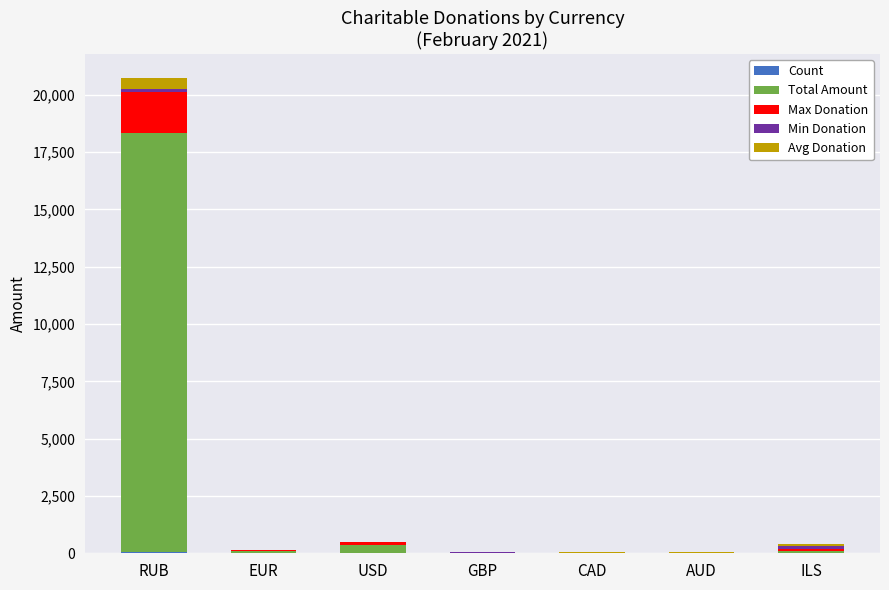

At which category is the sum across all series the highest?

RUB